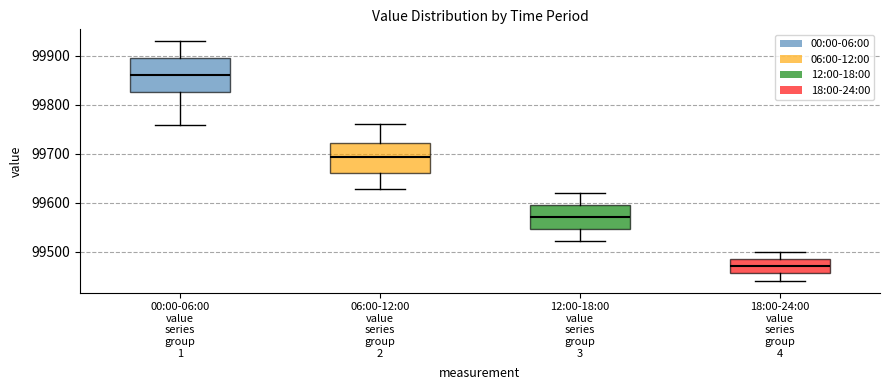

Where does the lower whisker of the box for 00:00-06:00 value series group 1 end on the y-axis? The values are not printed on the chart, so give them approximately, as read against the axis.

99760